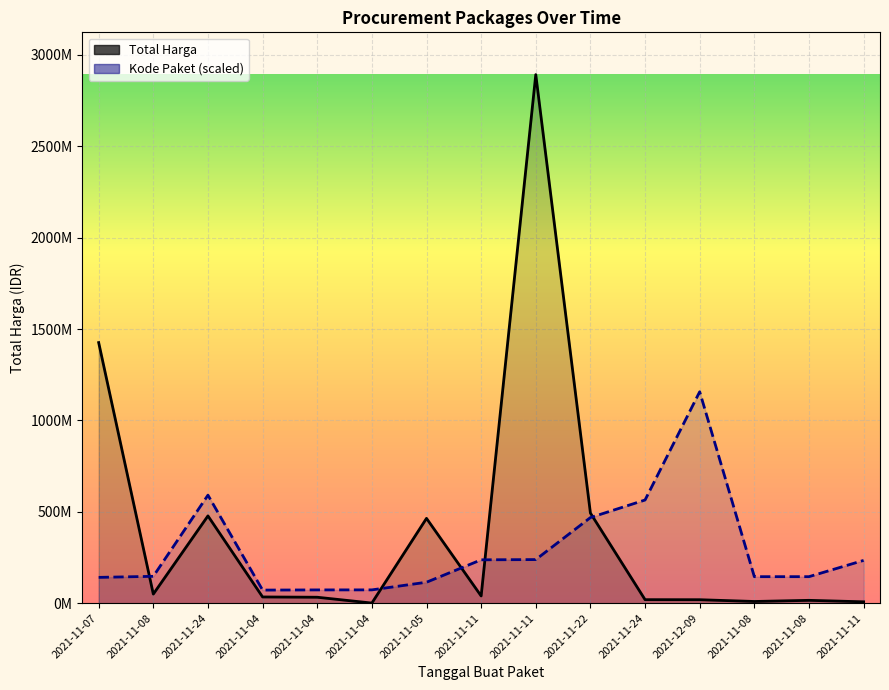

Rank the series at 2021-11-11 from highest to lowest value.

Kode Paket, Total Harga